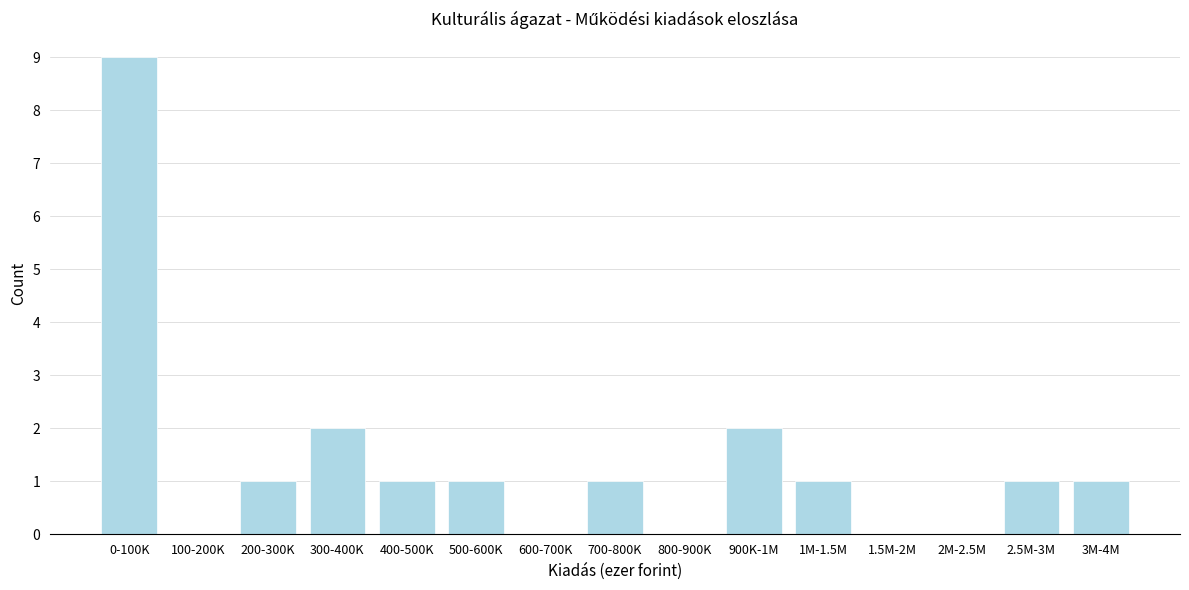

Reading left to right, extract all data points from this chart.

0-100K=9	100-200K=0	200-300K=1	300-400K=2	400-500K=1	500-600K=1	600-700K=0	700-800K=1	800-900K=0	900K-1M=2	1M-1.5M=1	1.5M-2M=0	2M-2.5M=0	2.5M-3M=1	3M-4M=1